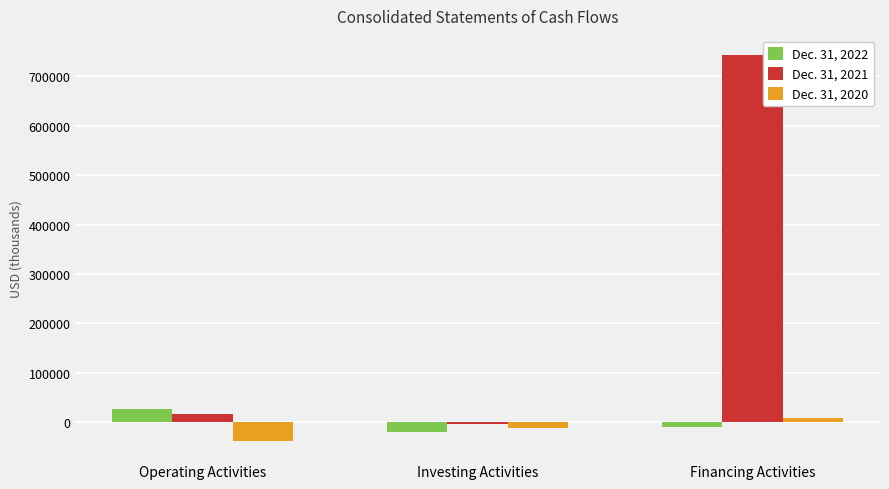

What is the minimum value for Dec. 31, 2022?

-19001